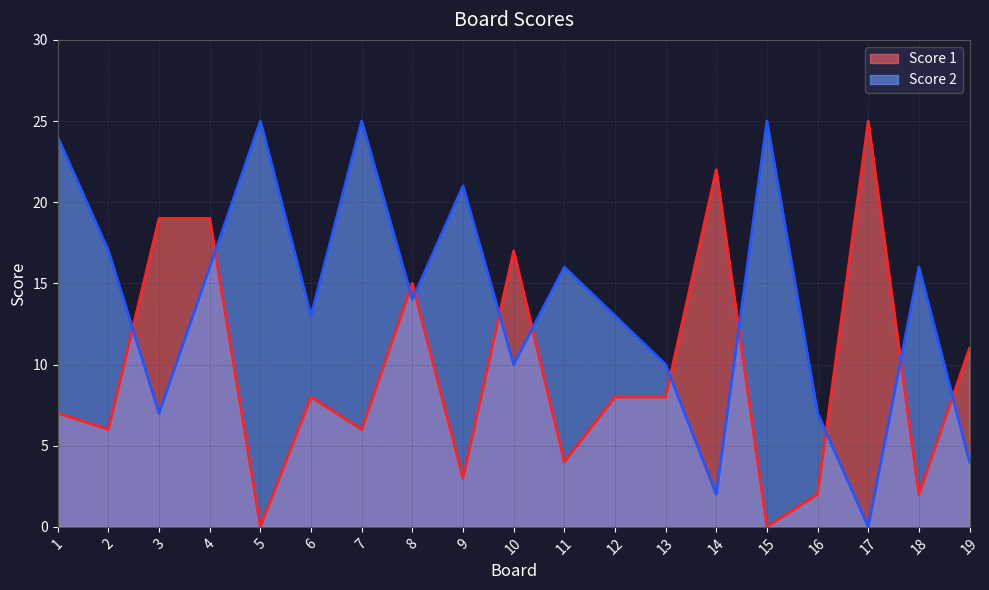

Which series ends up on top after the final intersection of Score 2 and Score 1?

Score 1